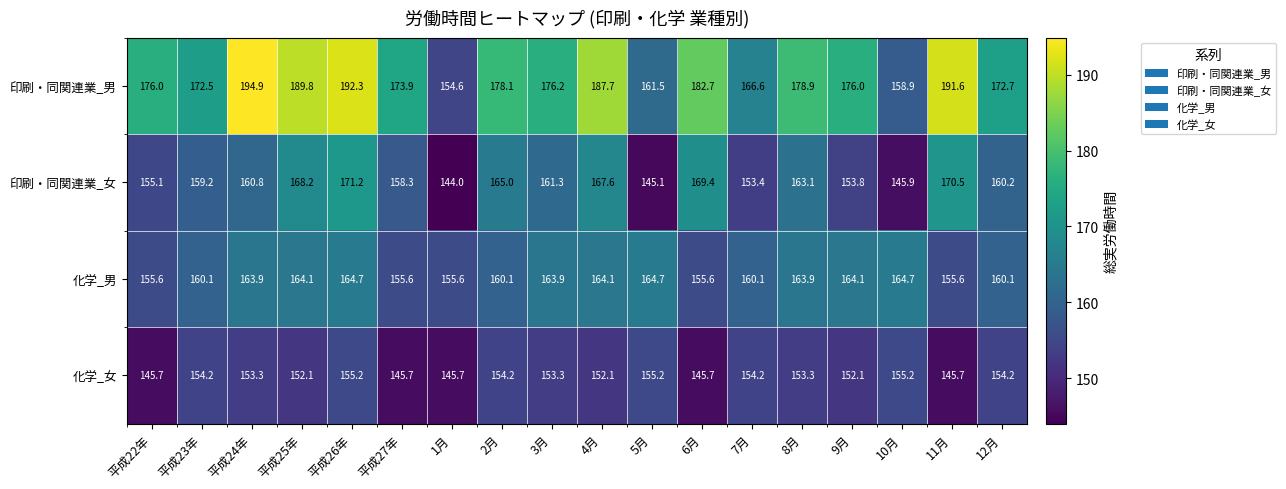

What is the difference between the second highest and second lowest values in the 化学_男 series?

9.1